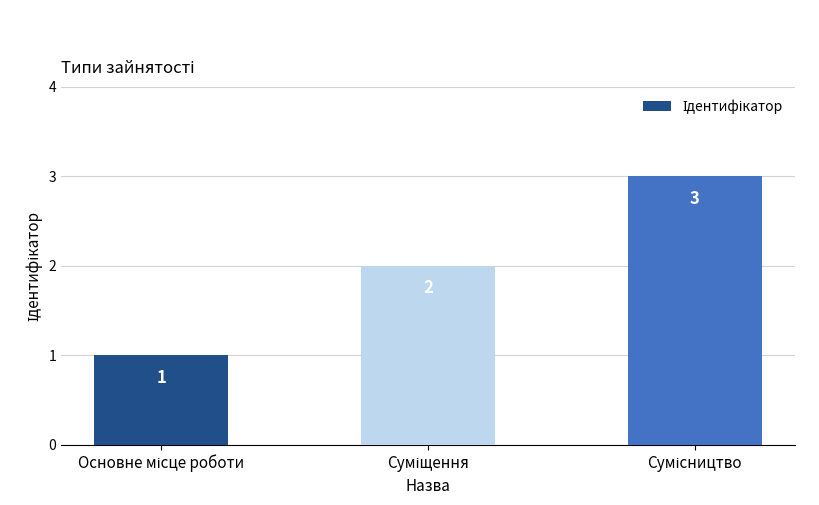

Reading right to left, extract all data points from this chart.

3	2	1